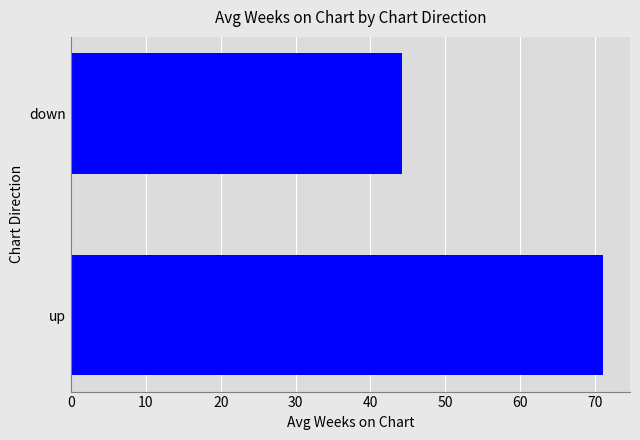

How many bars are there in total?

2